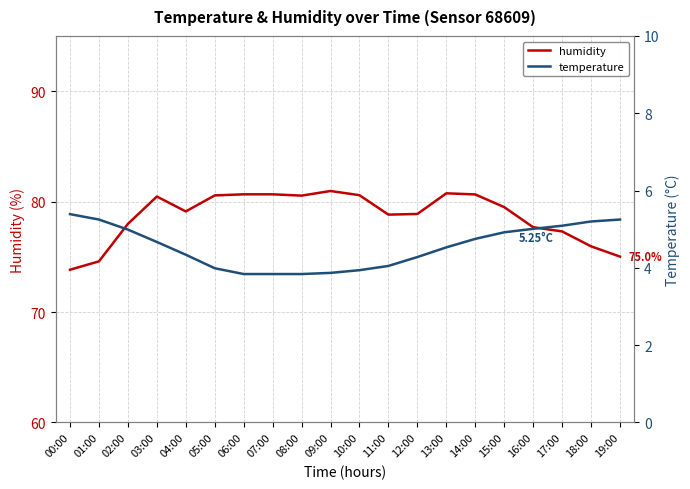

True or false: temperature has a value of 2.0 at 14:00.

False